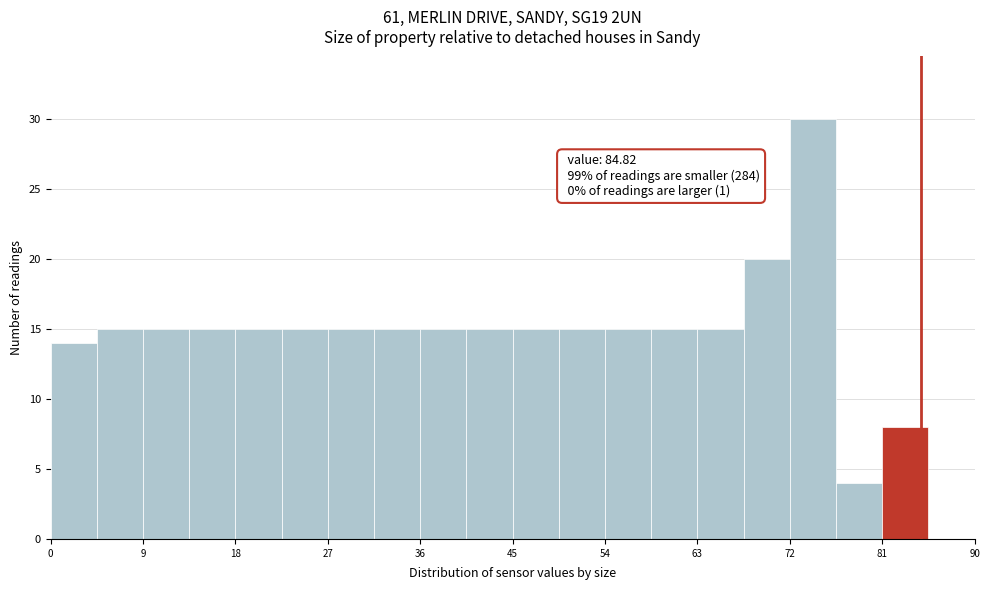

Over which range of the x-axis is the bar tallest?

72.0 to 76.5